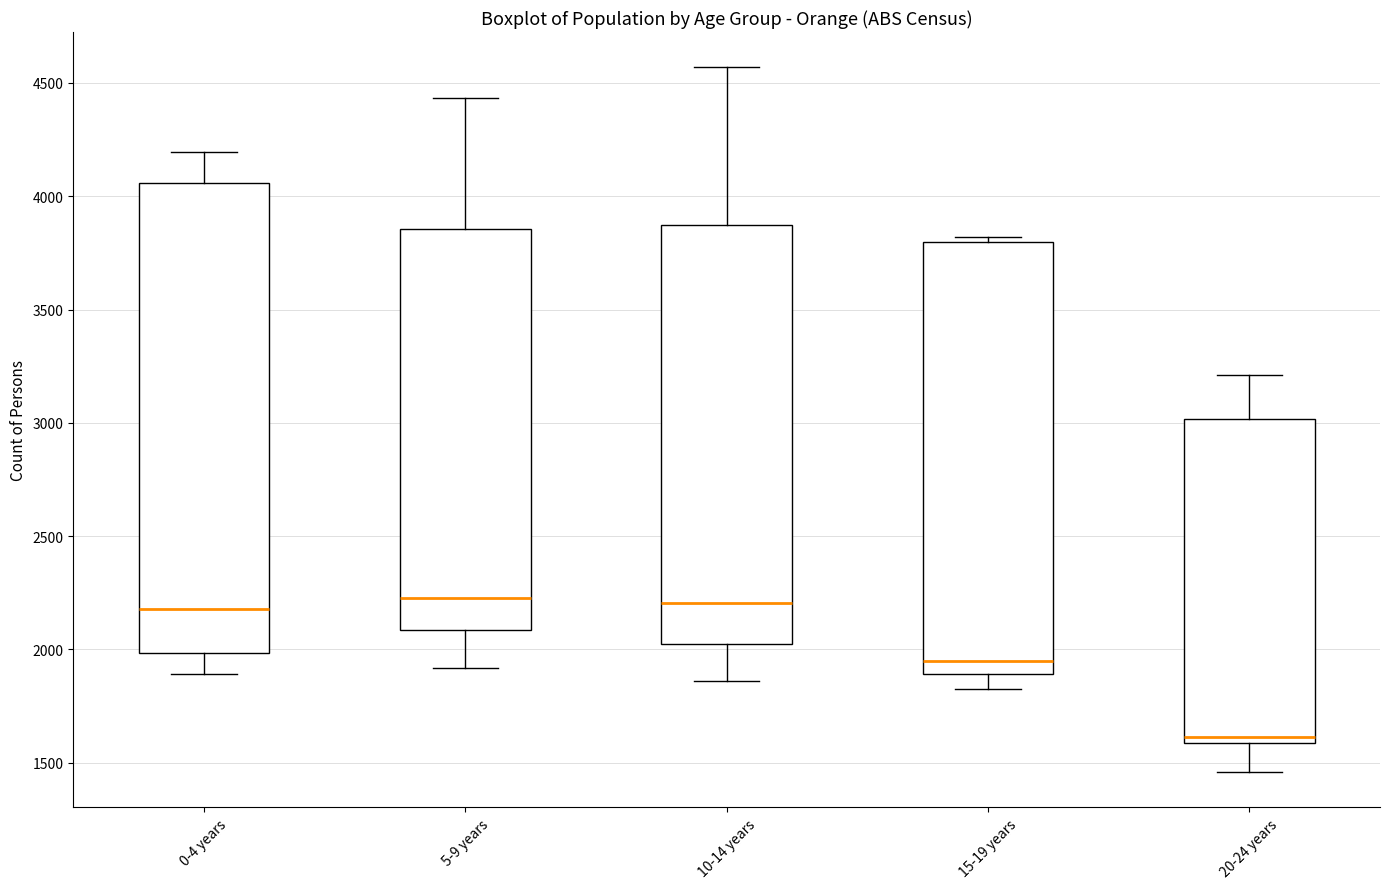

Where is the upper edge of the box for 20-24 years on the y-axis? The values are not printed on the chart, so give them approximately, as read against the axis.

3000